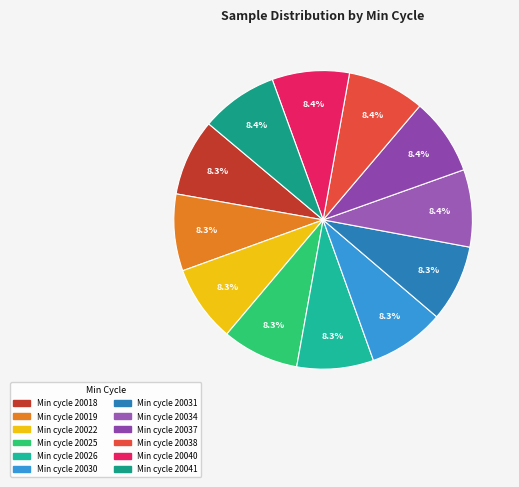

Count the number of slices in the pie.

12